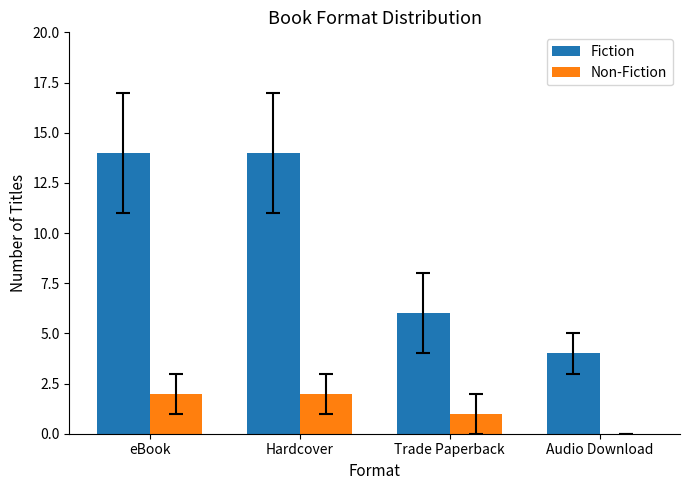

Where is Fiction nearest to the value 9?

Trade Paperback